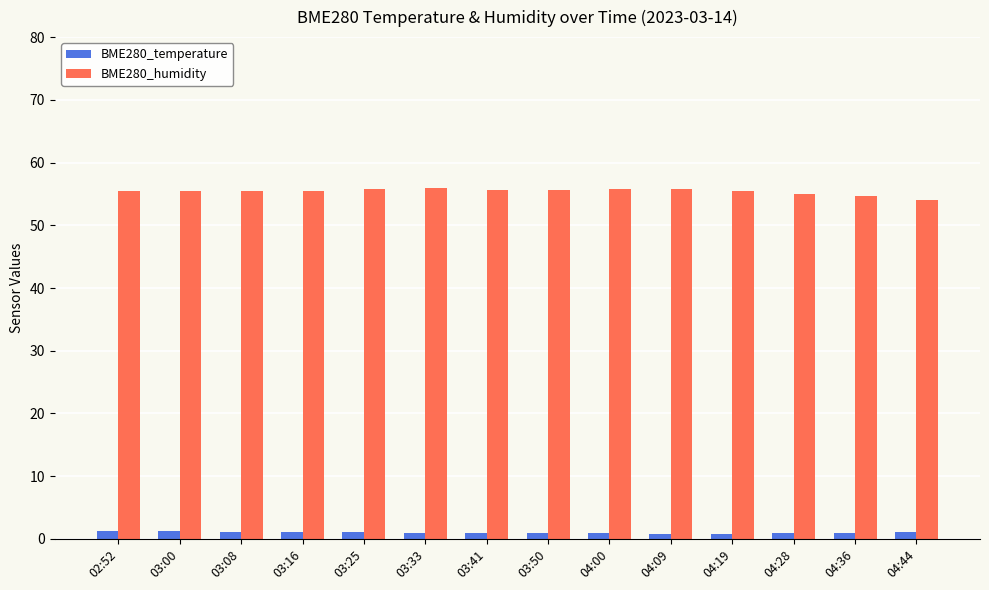

Which series has the widest spread of values?

BME280_humidity